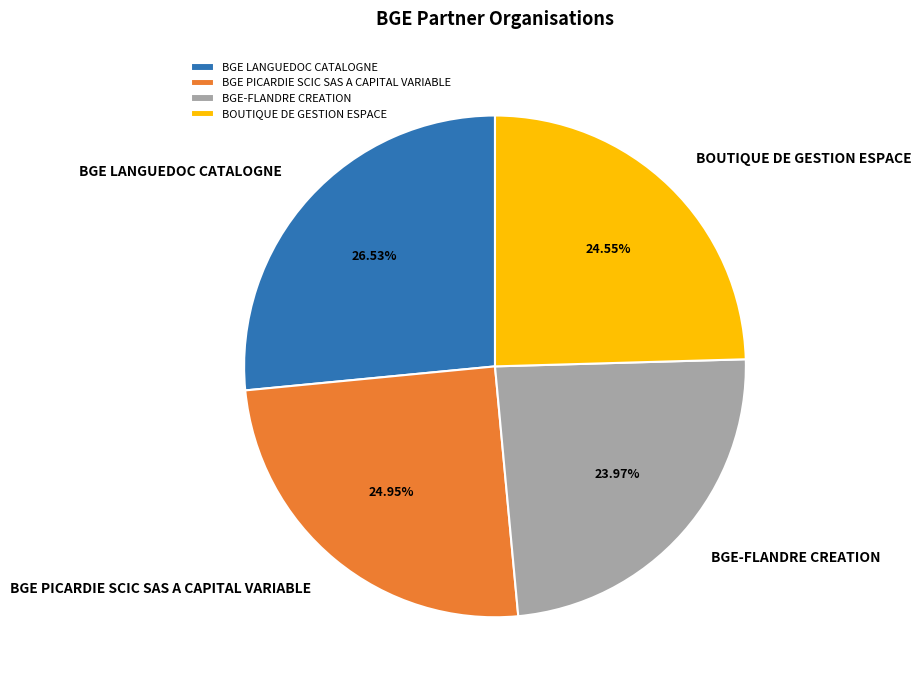

Which category has the biggest portion of the pie?

BGE LANGUEDOC CATALOGNE